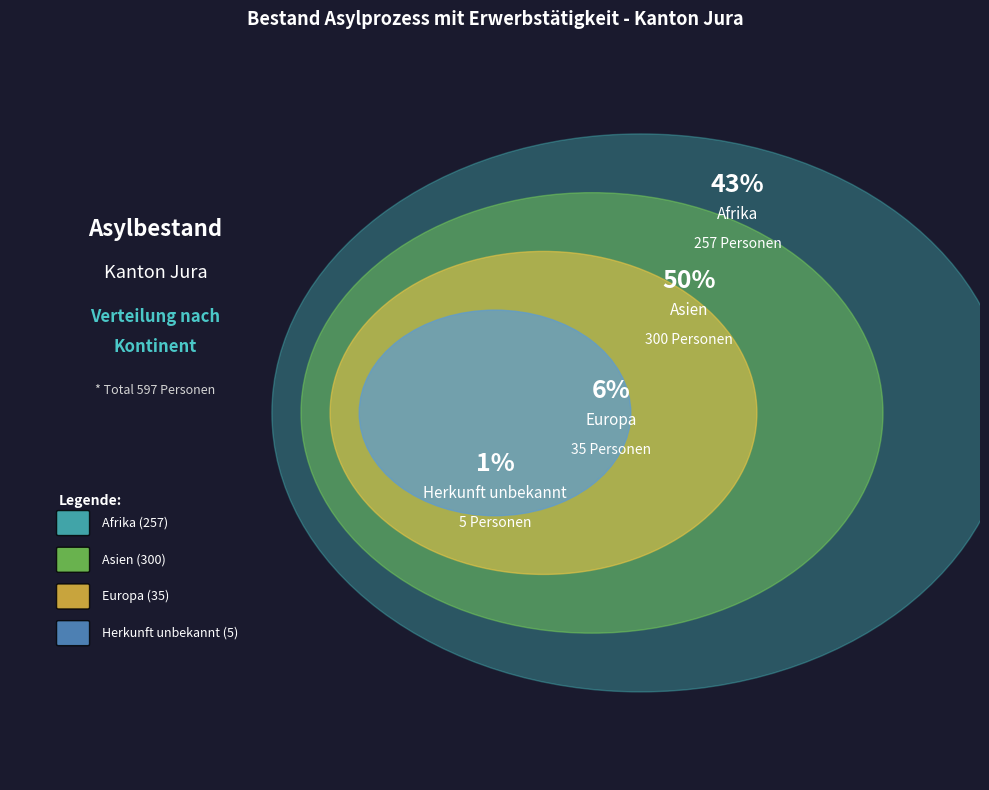

Is there a majority slice in this chart?

Yes